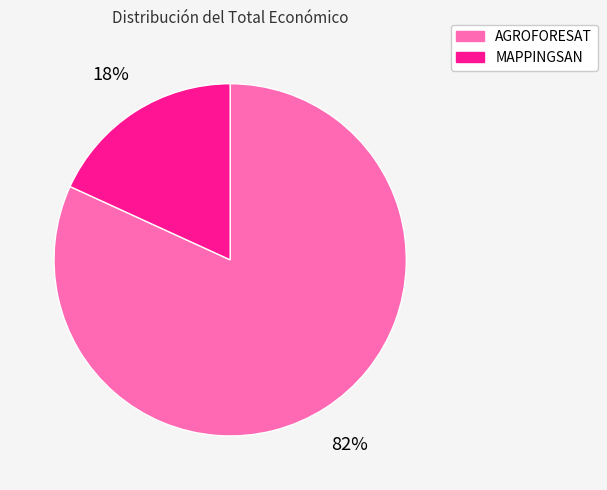

What percentage is the AGROFORESAT slice, to the nearest percent?

82%